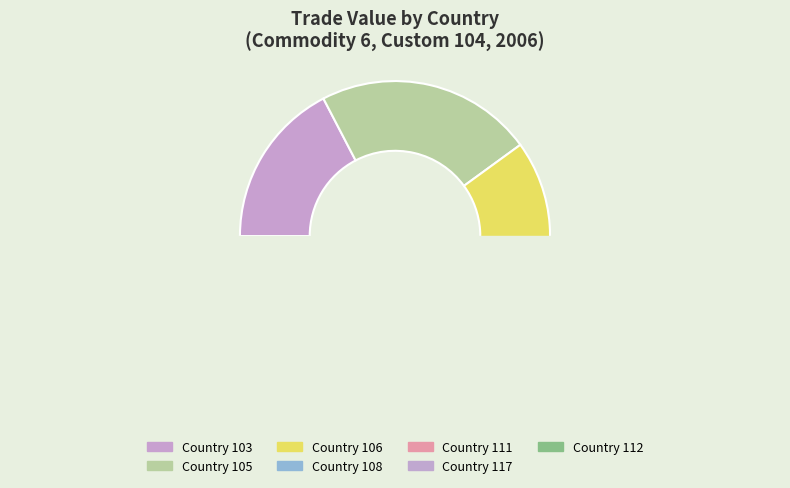

Is it true that 117 is 20% of the pie?

False